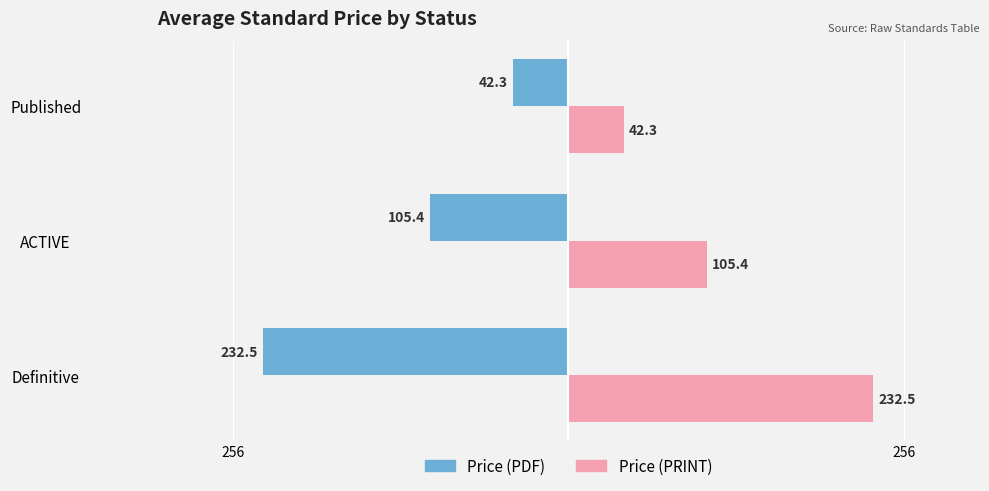

Which series has the largest total across all categories?

Price (PRINT)